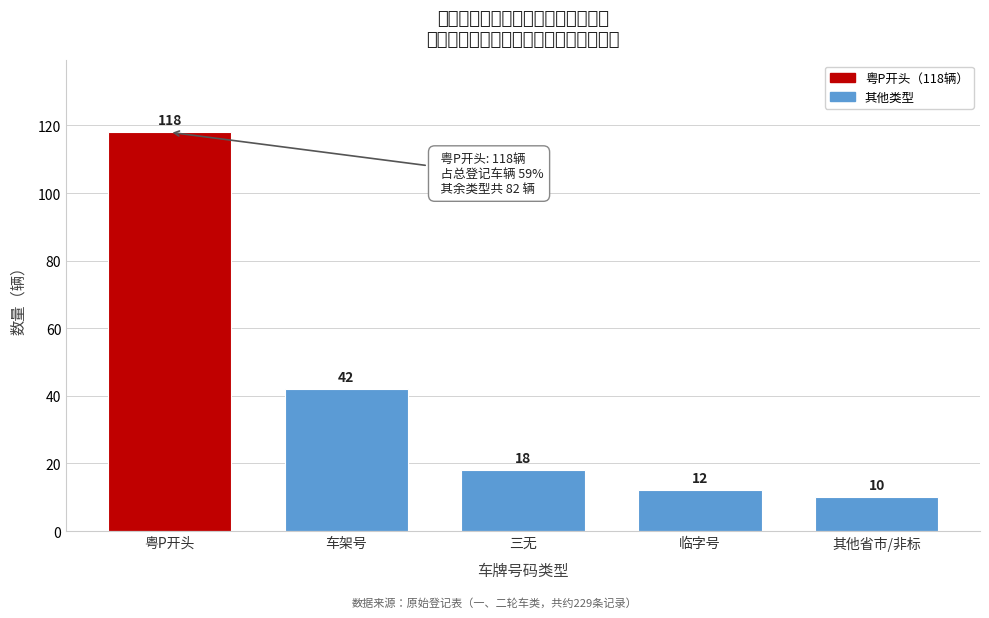

Reading left to right, list all the values displayed in this chart.

118	42	18	12	10